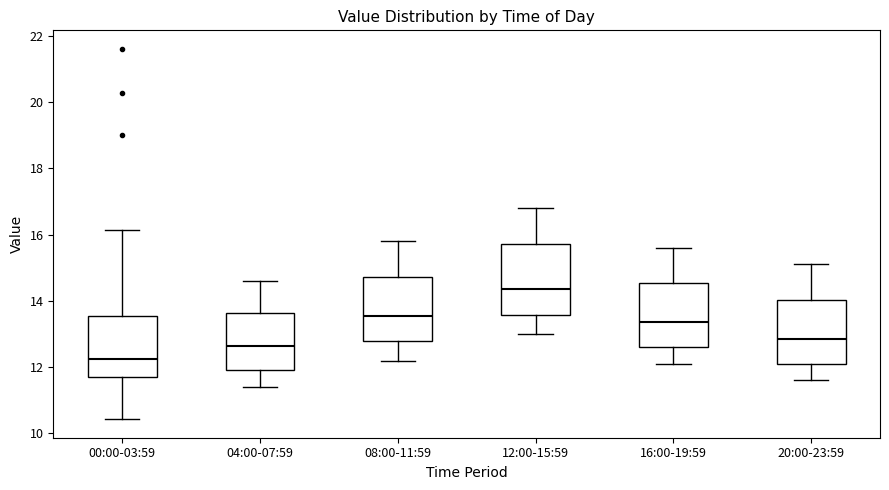

Reading left to right, read every box against the y-axis: the position of its median line, the range the box covers, and the ends of its whiskers. The values are not printed on the chart, so give them approximately, as read against the axis.

00:00-03:59: median 12.2, box 11.6 to 13.6, whiskers 10.4 to 16.2
04:00-07:59: median 12.6, box 12.0 to 13.6, whiskers 11.4 to 14.6
08:00-11:59: median 13.6, box 12.8 to 14.8, whiskers 12.2 to 15.8
12:00-15:59: median 14.4, box 13.6 to 15.8, whiskers 13.0 to 16.8
16:00-19:59: median 13.4, box 12.6 to 14.6, whiskers 12.2 to 15.6
20:00-23:59: median 12.8, box 12.2 to 14.0, whiskers 11.6 to 15.2